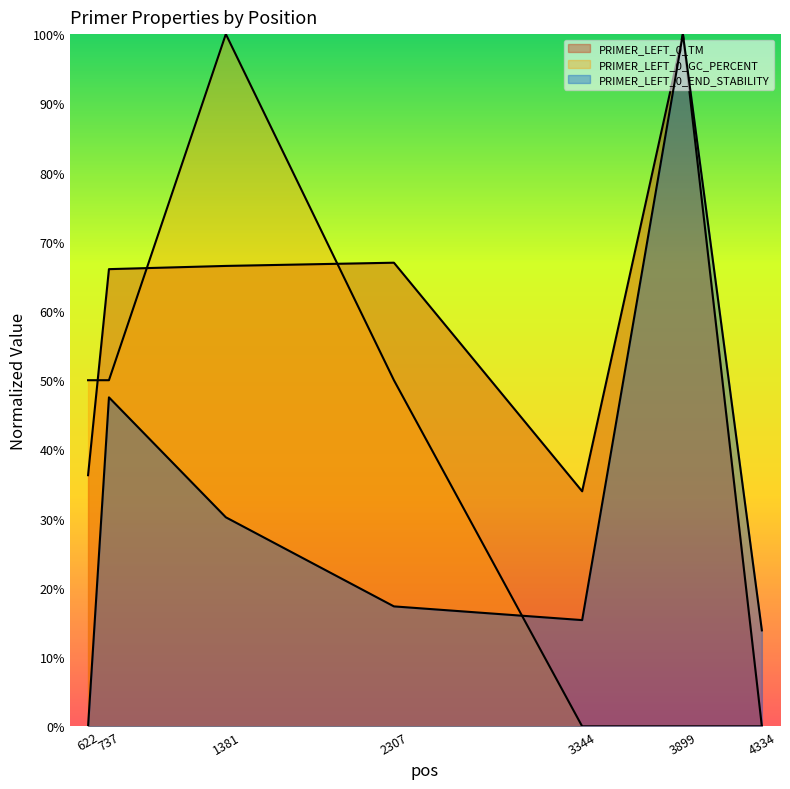

What is the sum of all PRIMER_LEFT_0_GC_PERCENT values?

2.5